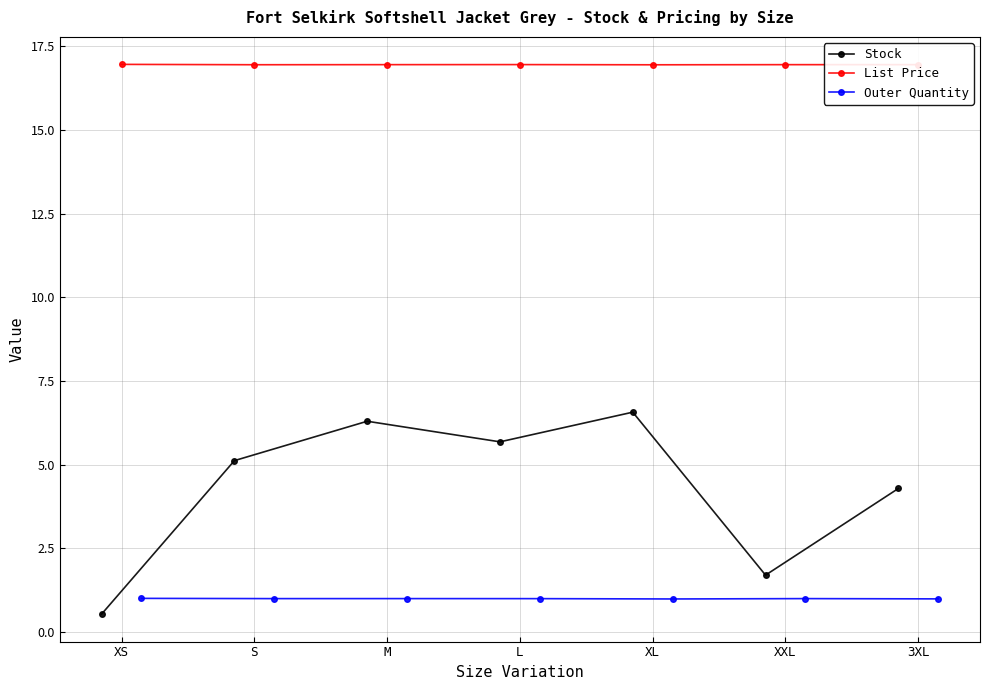

True or false: List Price has more than 1 points higher than both neighbors.

True